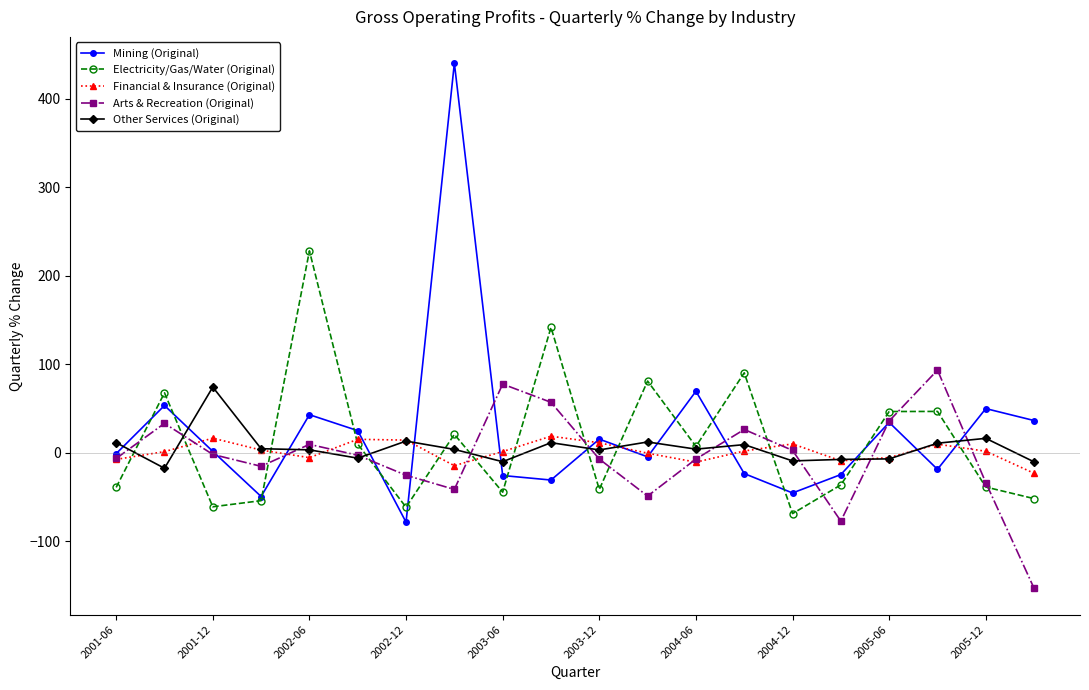

How many data points does each series have?

20